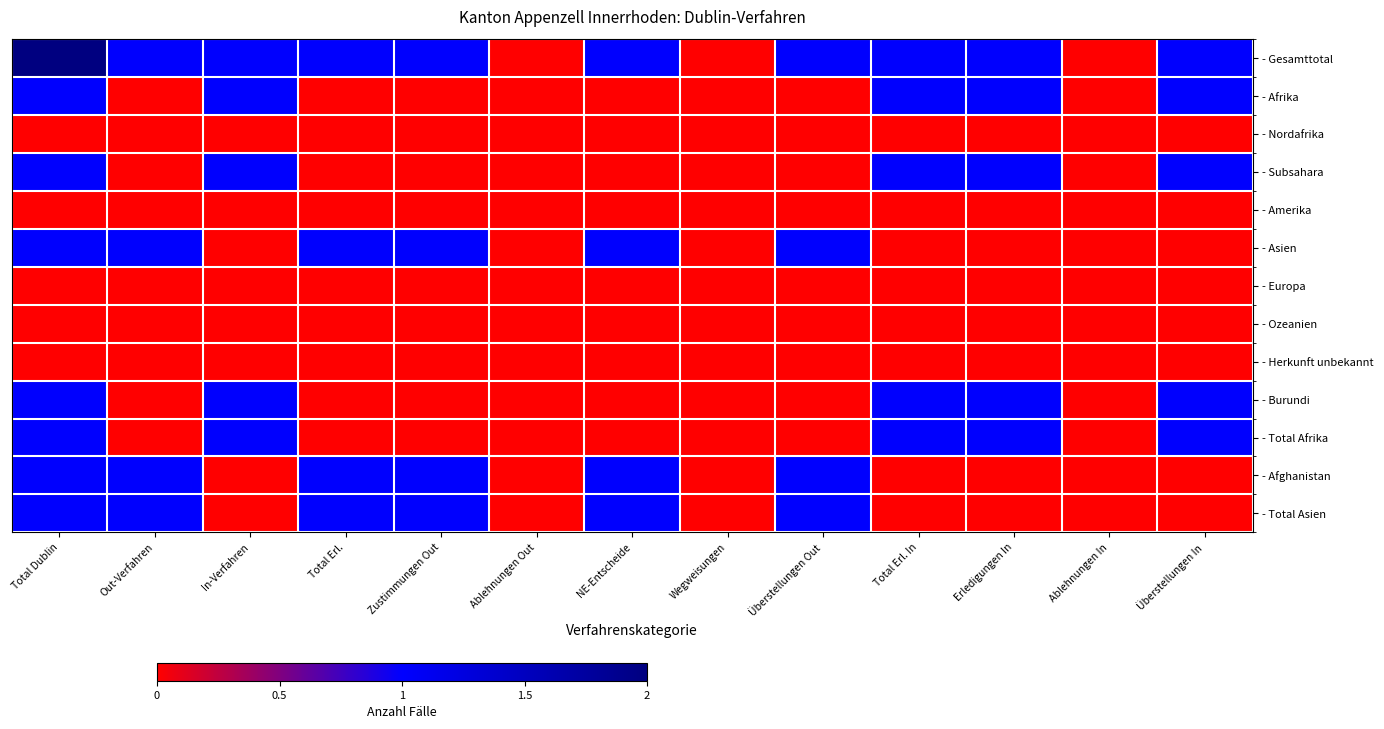

Reading left to right, extract all data points from this chart.

- Gesamttotal: Total Dublin=2	Out-Verfahren=1	In-Verfahren=1	Total Erl.=1	Zustimmungen Out=1	Ablehnungen Out=0	NE-Entscheide=1	Wegweisungen=0	Überstellungen Out=1	Total Erl. In=1	Erledigungen In=1	Ablehnungen In=0	Überstellungen In=1
- Afrika: Total Dublin=1	Out-Verfahren=0	In-Verfahren=1	Total Erl.=0	Zustimmungen Out=0	Ablehnungen Out=0	NE-Entscheide=0	Wegweisungen=0	Überstellungen Out=0	Total Erl. In=1	Erledigungen In=1	Ablehnungen In=0	Überstellungen In=1
- Nordafrika: Total Dublin=0	Out-Verfahren=0	In-Verfahren=0	Total Erl.=0	Zustimmungen Out=0	Ablehnungen Out=0	NE-Entscheide=0	Wegweisungen=0	Überstellungen Out=0	Total Erl. In=0	Erledigungen In=0	Ablehnungen In=0	Überstellungen In=0
- Subsahara: Total Dublin=1	Out-Verfahren=0	In-Verfahren=1	Total Erl.=0	Zustimmungen Out=0	Ablehnungen Out=0	NE-Entscheide=0	Wegweisungen=0	Überstellungen Out=0	Total Erl. In=1	Erledigungen In=1	Ablehnungen In=0	Überstellungen In=1
- Amerika: Total Dublin=0	Out-Verfahren=0	In-Verfahren=0	Total Erl.=0	Zustimmungen Out=0	Ablehnungen Out=0	NE-Entscheide=0	Wegweisungen=0	Überstellungen Out=0	Total Erl. In=0	Erledigungen In=0	Ablehnungen In=0	Überstellungen In=0
- Asien: Total Dublin=1	Out-Verfahren=1	In-Verfahren=0	Total Erl.=1	Zustimmungen Out=1	Ablehnungen Out=0	NE-Entscheide=1	Wegweisungen=0	Überstellungen Out=1	Total Erl. In=0	Erledigungen In=0	Ablehnungen In=0	Überstellungen In=0
- Europa: Total Dublin=0	Out-Verfahren=0	In-Verfahren=0	Total Erl.=0	Zustimmungen Out=0	Ablehnungen Out=0	NE-Entscheide=0	Wegweisungen=0	Überstellungen Out=0	Total Erl. In=0	Erledigungen In=0	Ablehnungen In=0	Überstellungen In=0
- Ozeanien: Total Dublin=0	Out-Verfahren=0	In-Verfahren=0	Total Erl.=0	Zustimmungen Out=0	Ablehnungen Out=0	NE-Entscheide=0	Wegweisungen=0	Überstellungen Out=0	Total Erl. In=0	Erledigungen In=0	Ablehnungen In=0	Überstellungen In=0
- Herkunft unbekannt: Total Dublin=0	Out-Verfahren=0	In-Verfahren=0	Total Erl.=0	Zustimmungen Out=0	Ablehnungen Out=0	NE-Entscheide=0	Wegweisungen=0	Überstellungen Out=0	Total Erl. In=0	Erledigungen In=0	Ablehnungen In=0	Überstellungen In=0
- Burundi: Total Dublin=1	Out-Verfahren=0	In-Verfahren=1	Total Erl.=0	Zustimmungen Out=0	Ablehnungen Out=0	NE-Entscheide=0	Wegweisungen=0	Überstellungen Out=0	Total Erl. In=1	Erledigungen In=1	Ablehnungen In=0	Überstellungen In=1
- Total Afrika: Total Dublin=1	Out-Verfahren=0	In-Verfahren=1	Total Erl.=0	Zustimmungen Out=0	Ablehnungen Out=0	NE-Entscheide=0	Wegweisungen=0	Überstellungen Out=0	Total Erl. In=1	Erledigungen In=1	Ablehnungen In=0	Überstellungen In=1
- Afghanistan: Total Dublin=1	Out-Verfahren=1	In-Verfahren=0	Total Erl.=1	Zustimmungen Out=1	Ablehnungen Out=0	NE-Entscheide=1	Wegweisungen=0	Überstellungen Out=1	Total Erl. In=0	Erledigungen In=0	Ablehnungen In=0	Überstellungen In=0
- Total Asien: Total Dublin=1	Out-Verfahren=1	In-Verfahren=0	Total Erl.=1	Zustimmungen Out=1	Ablehnungen Out=0	NE-Entscheide=1	Wegweisungen=0	Überstellungen Out=1	Total Erl. In=0	Erledigungen In=0	Ablehnungen In=0	Überstellungen In=0